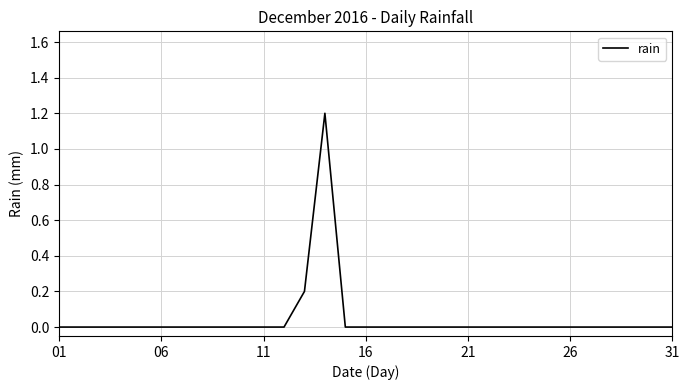

What is the maximum value shown in the chart?

1.2